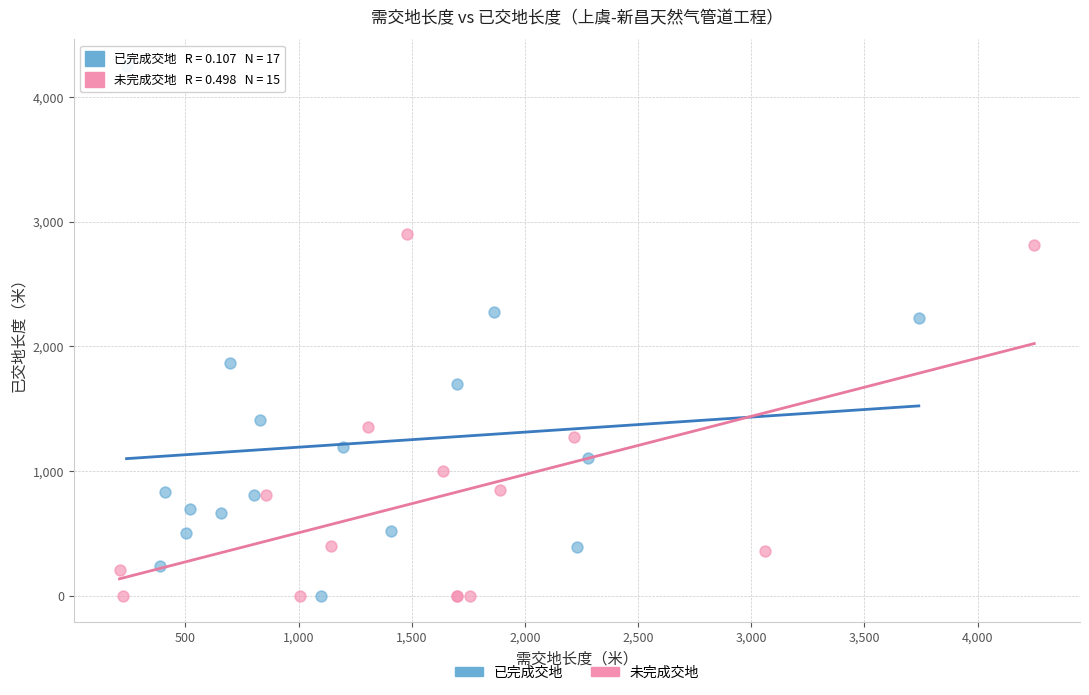

Which series reaches the maximum Y coordinate?

已完成交地